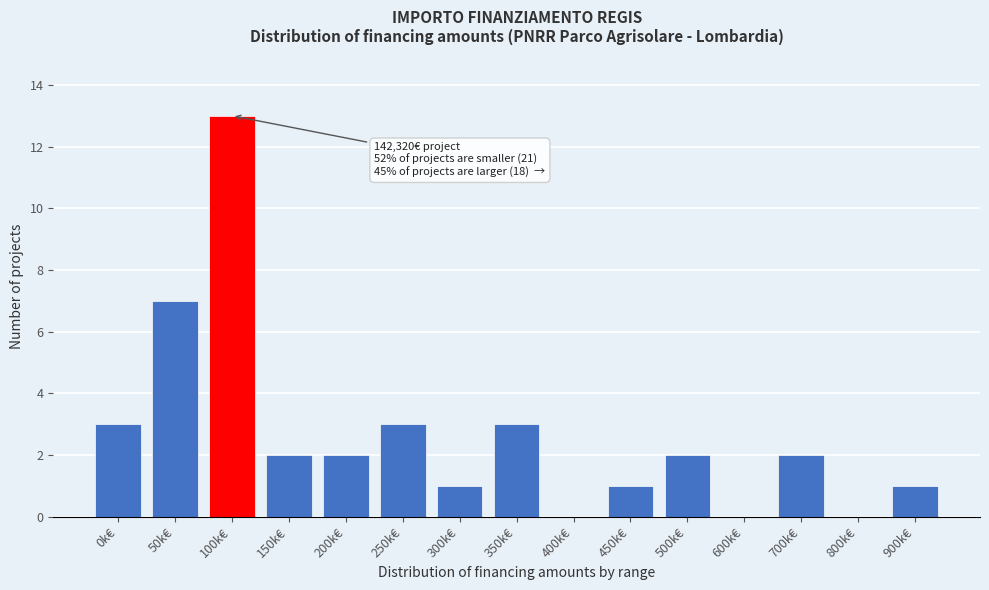

Reading left to right, extract all data points from this chart.

0k€=3	50k€=7	100k€=13	150k€=2	200k€=2	250k€=3	300k€=1	350k€=3	400k€=0	450k€=1	500k€=2	600k€=0	700k€=2	800k€=0	900k€=1